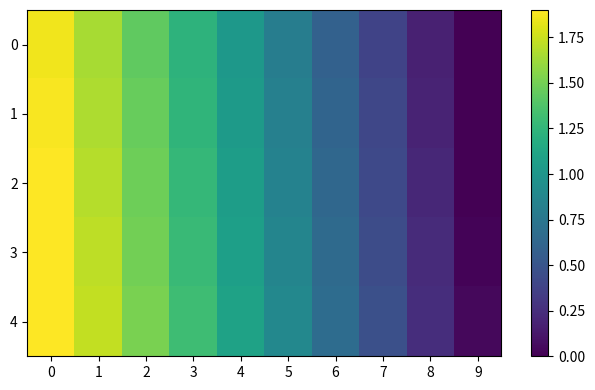

At how many categories does at least one series exceed 1?

5